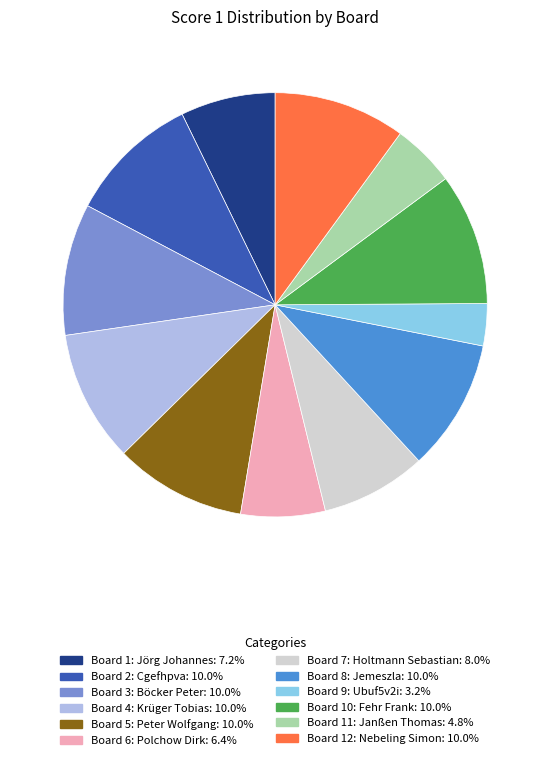

Does Board 7: Holtmann Sebastian account for over 50% of the chart?

No